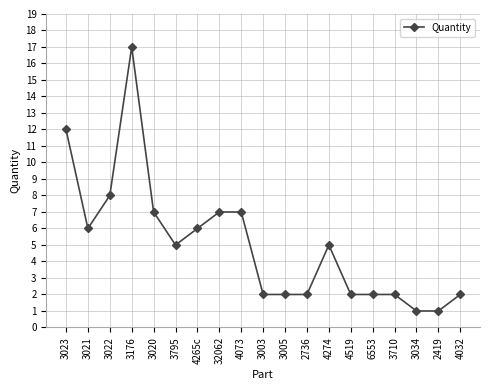

What is the difference between the maximum and second lowest values?

16